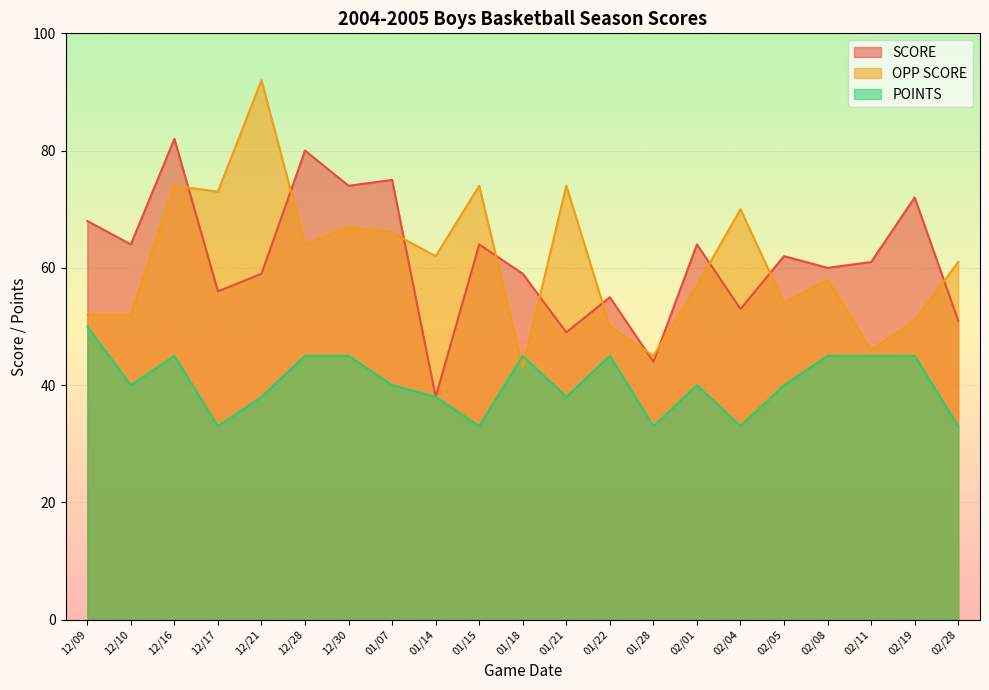

Which series changed the most between 01/21 and 02/05?

OPP SCORE